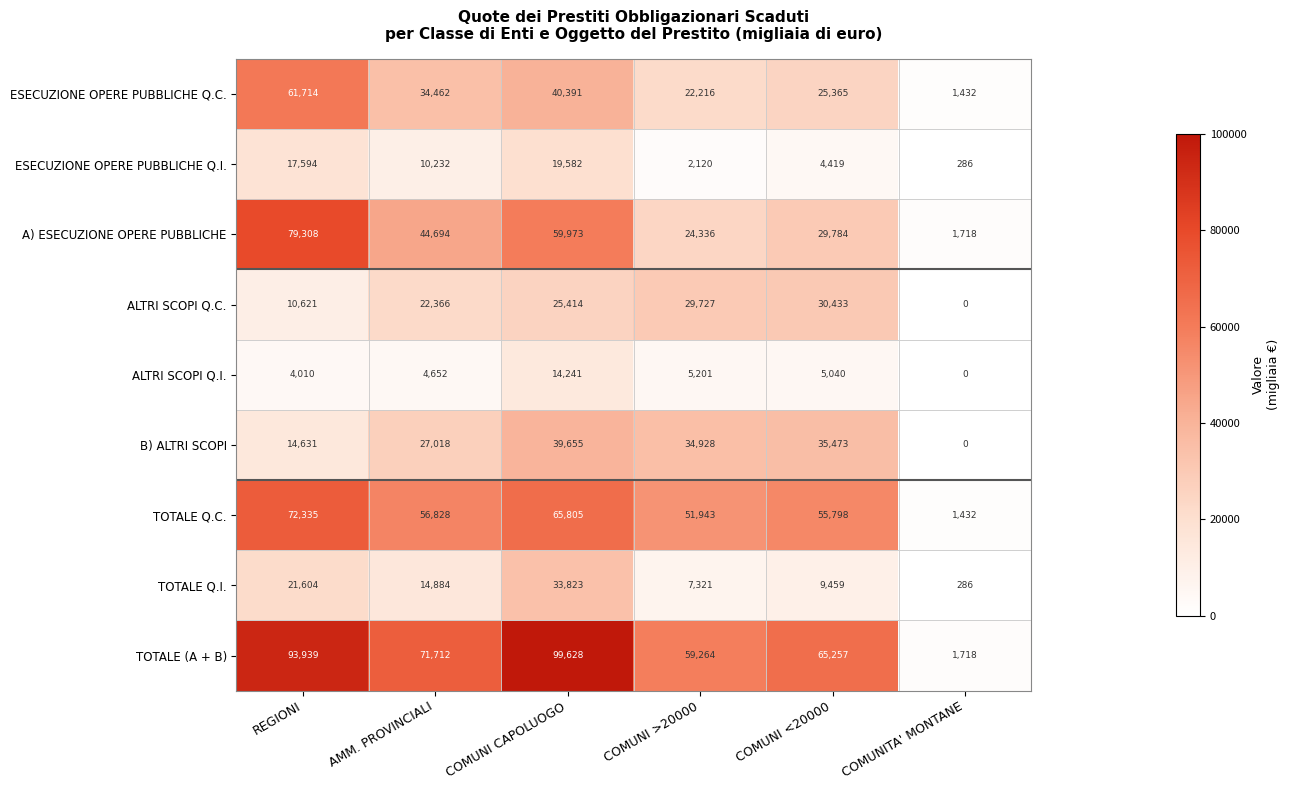

Which label corresponds to the largest value in the chart?

COMUNI CAPOLUOGO